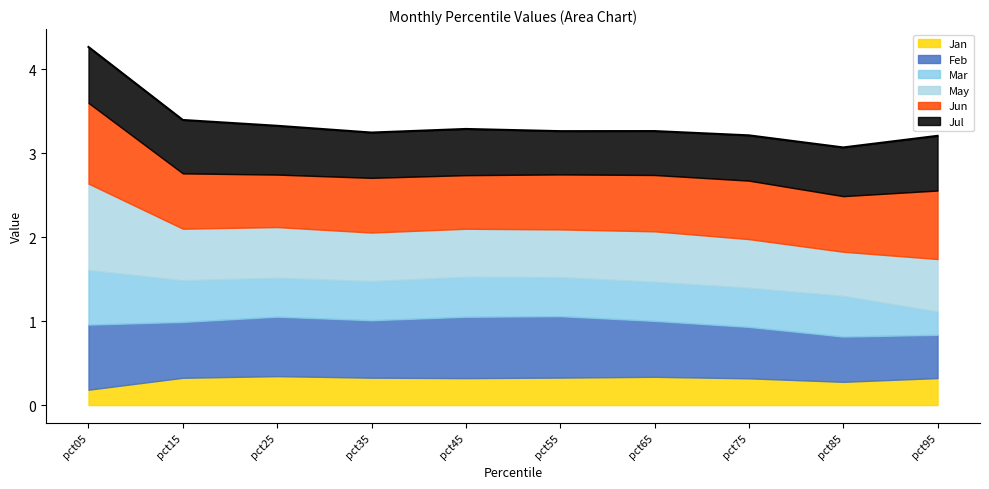

Read the Mar value at pct45.

0.5